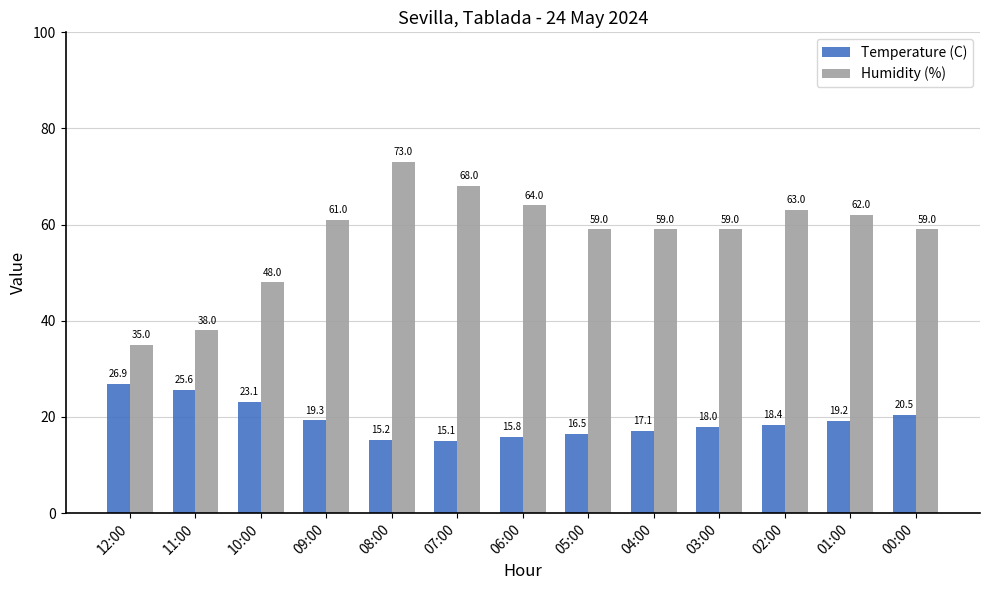

At how many categories does at least one series exceed 69?

1